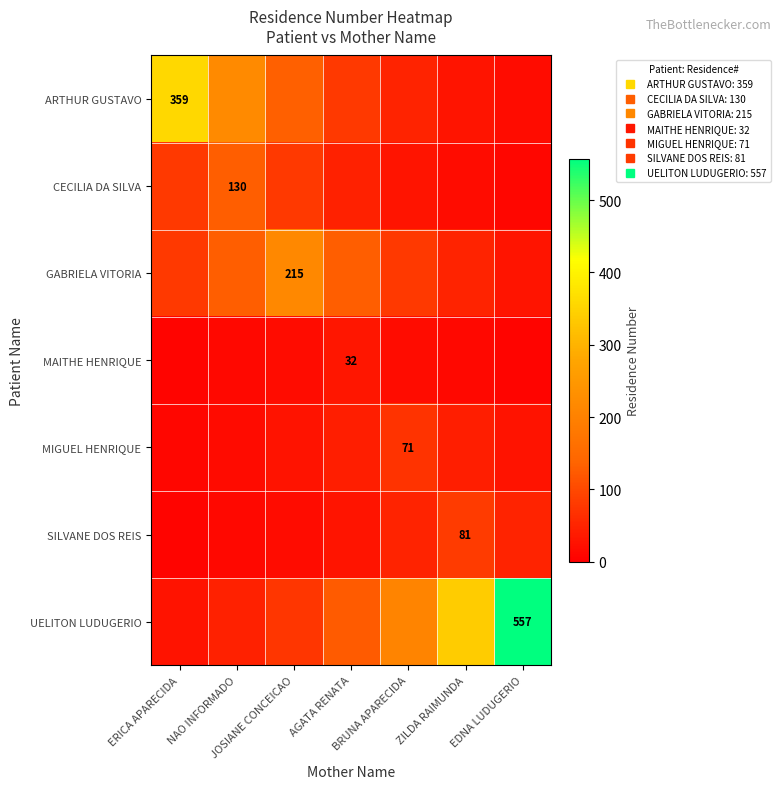

Rank the series at EDNA LUDUGERIO from lowest to highest value.

MAITHE HENRIQUE, CECILIA DA SILVA, ARTHUR GUSTAVO, MIGUEL HENRIQUE, GABRIELA VITORIA, SILVANE DOS REIS, UELITON LUDUGERIO